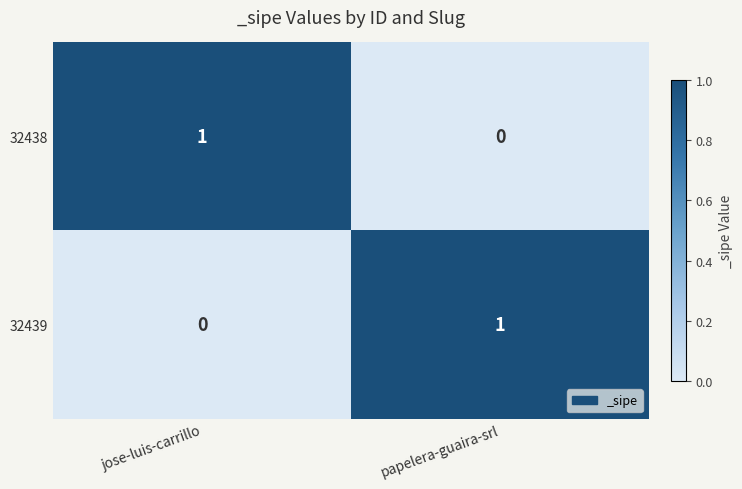

At which label does 32438 reach its minimum?

papelera-guaira-srl